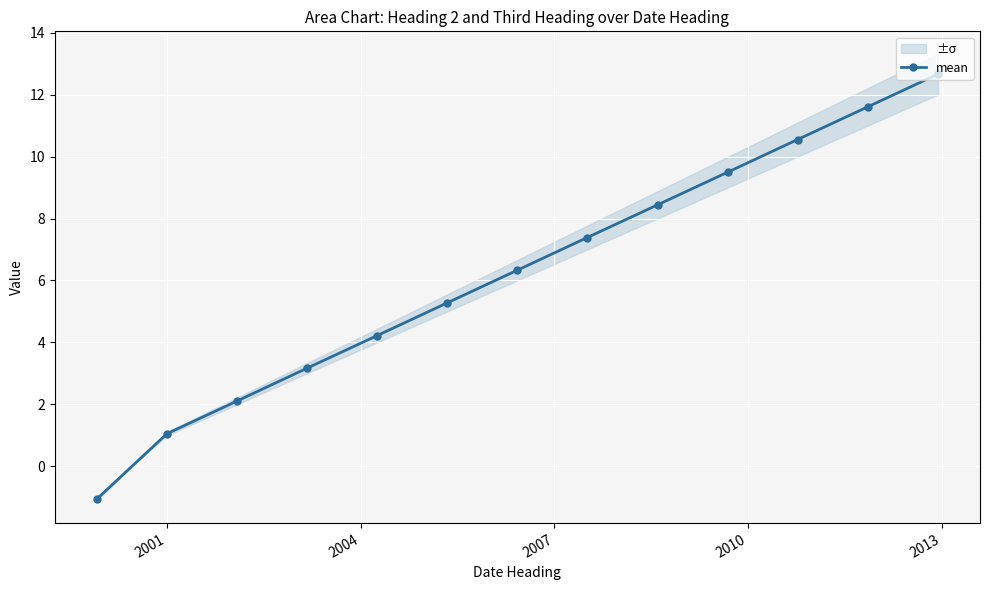

Does the chart display data point markers on the line(s)?

Yes